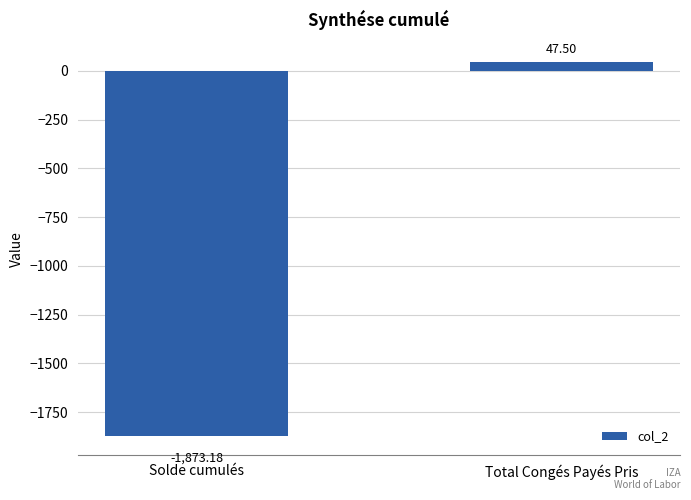

Where does the data first go above 47?

Total Congés Payés Pris